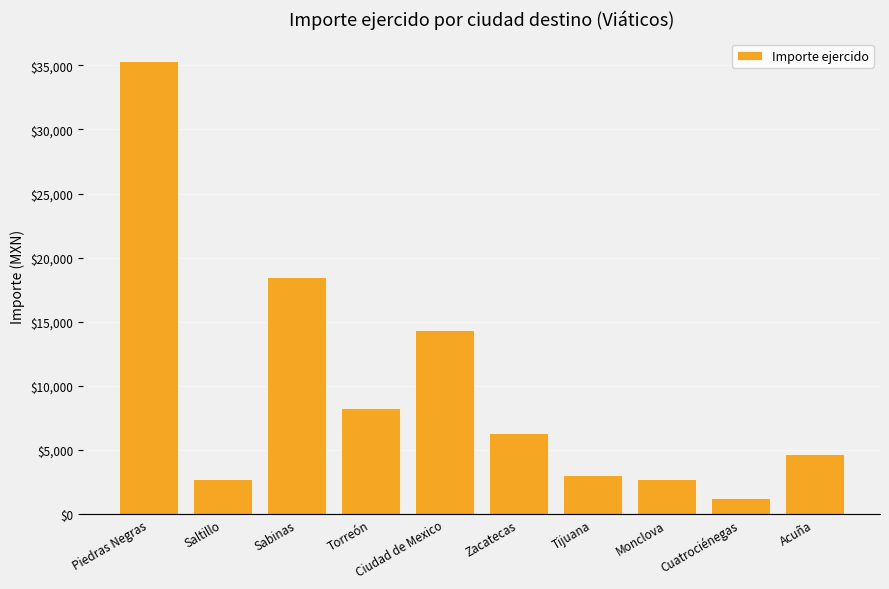

Is it true that the value at Cuatrociénegas is 1301.0?

True